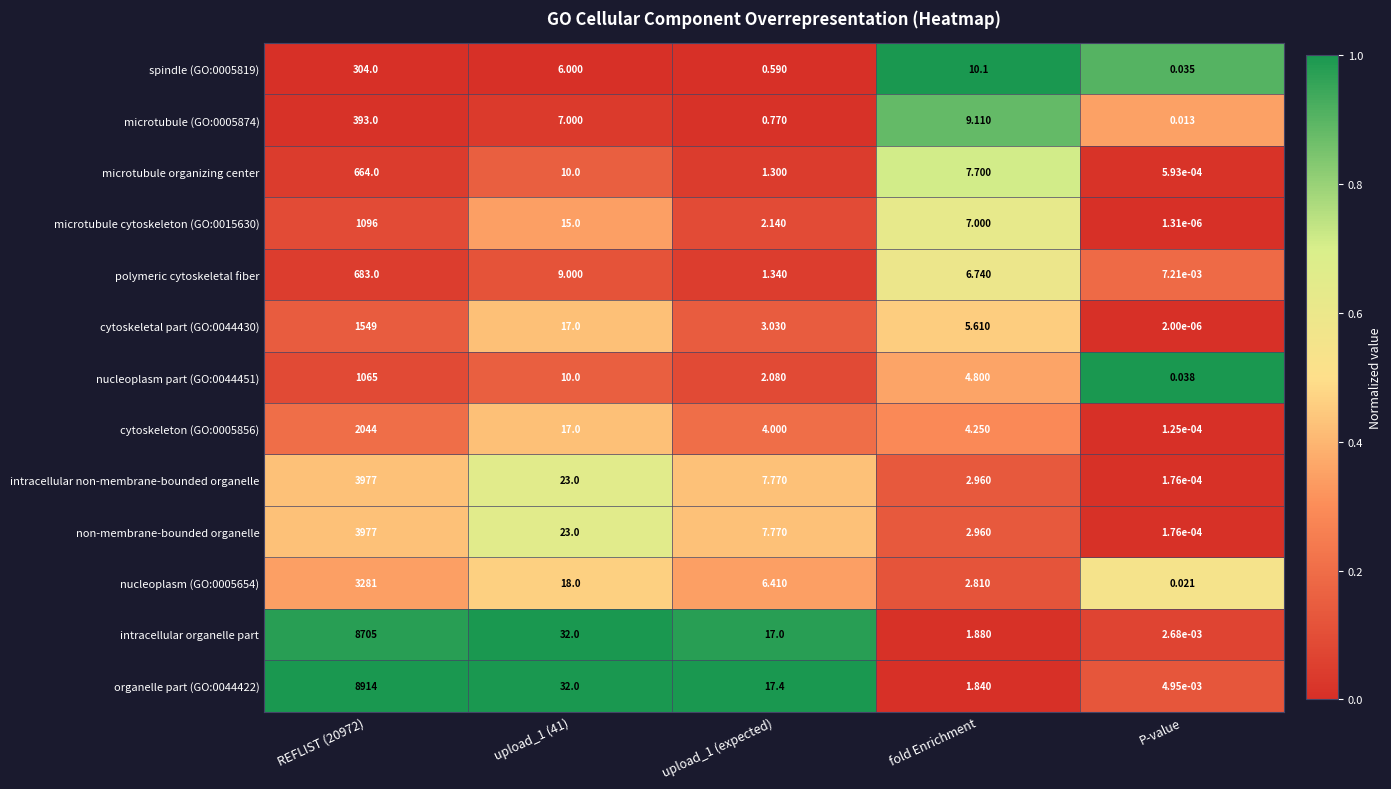

Which label corresponds to the smallest value in the chart?

P-value